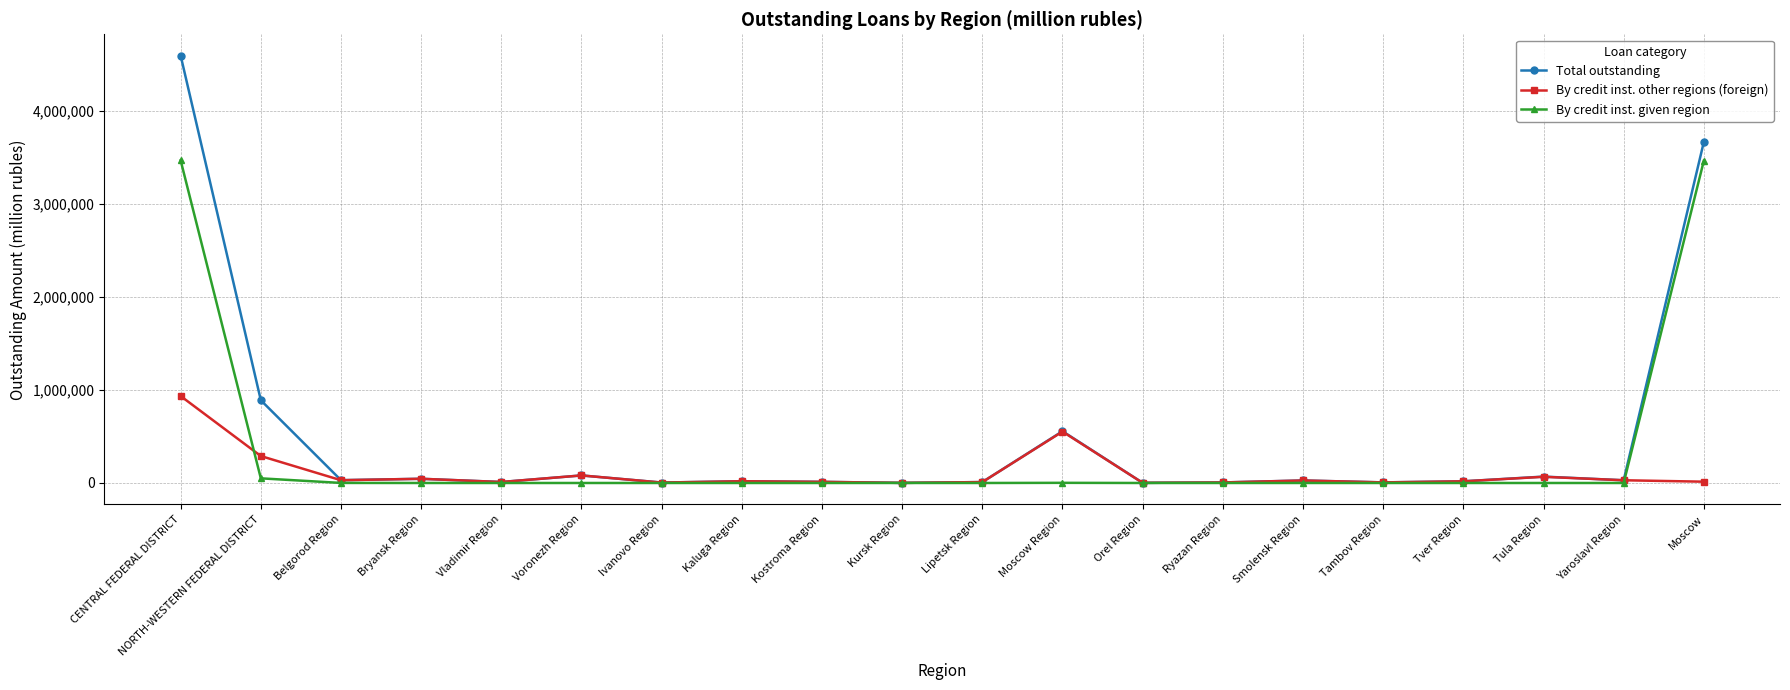

What is the label of the 15th point from the left?

Smolensk Region